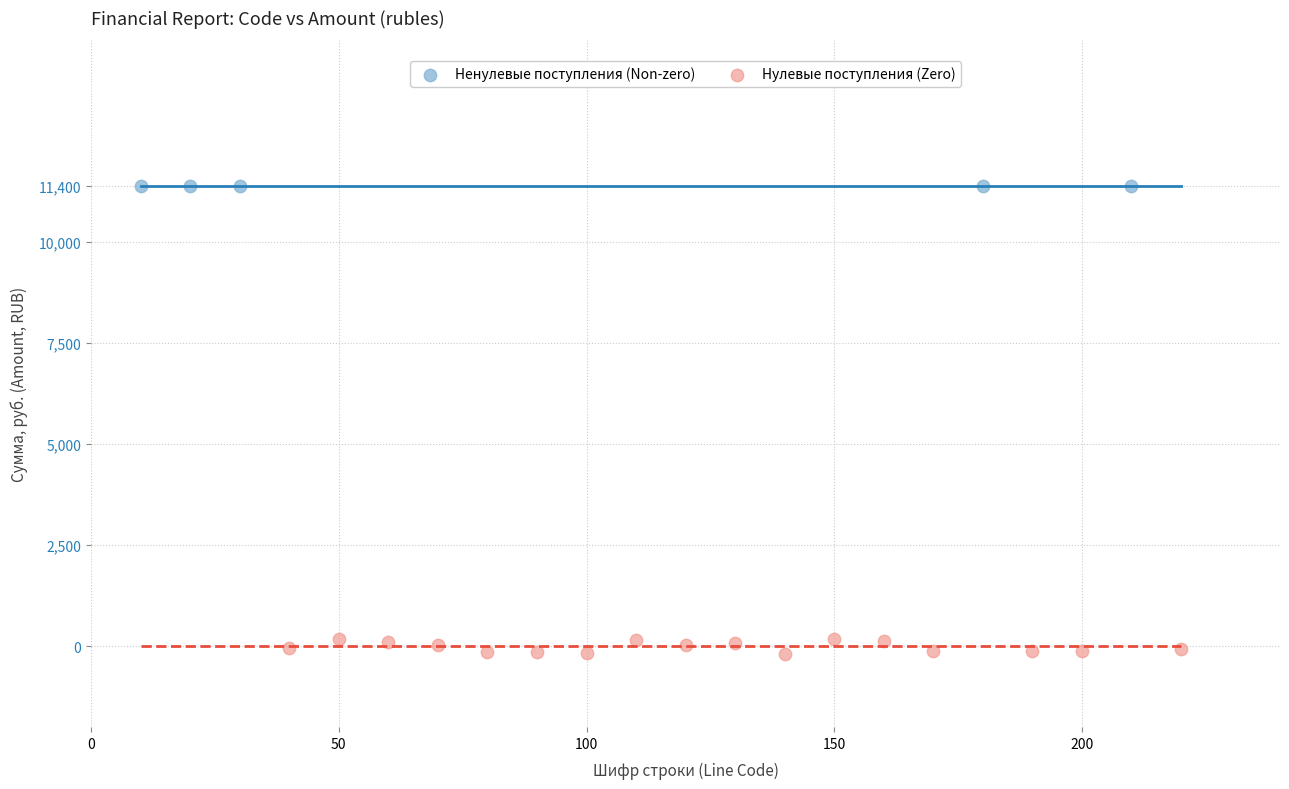

Which series contains the lowest Y value?

Нулевые поступления (Zero)